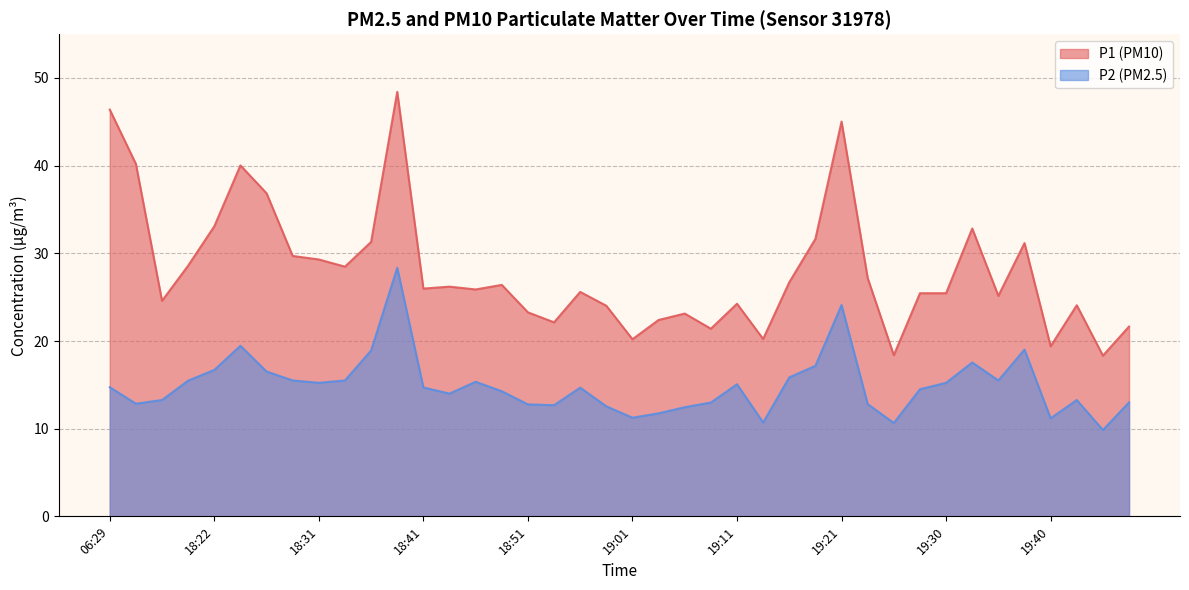

True or false: P2 and P1 cross at least once.

False